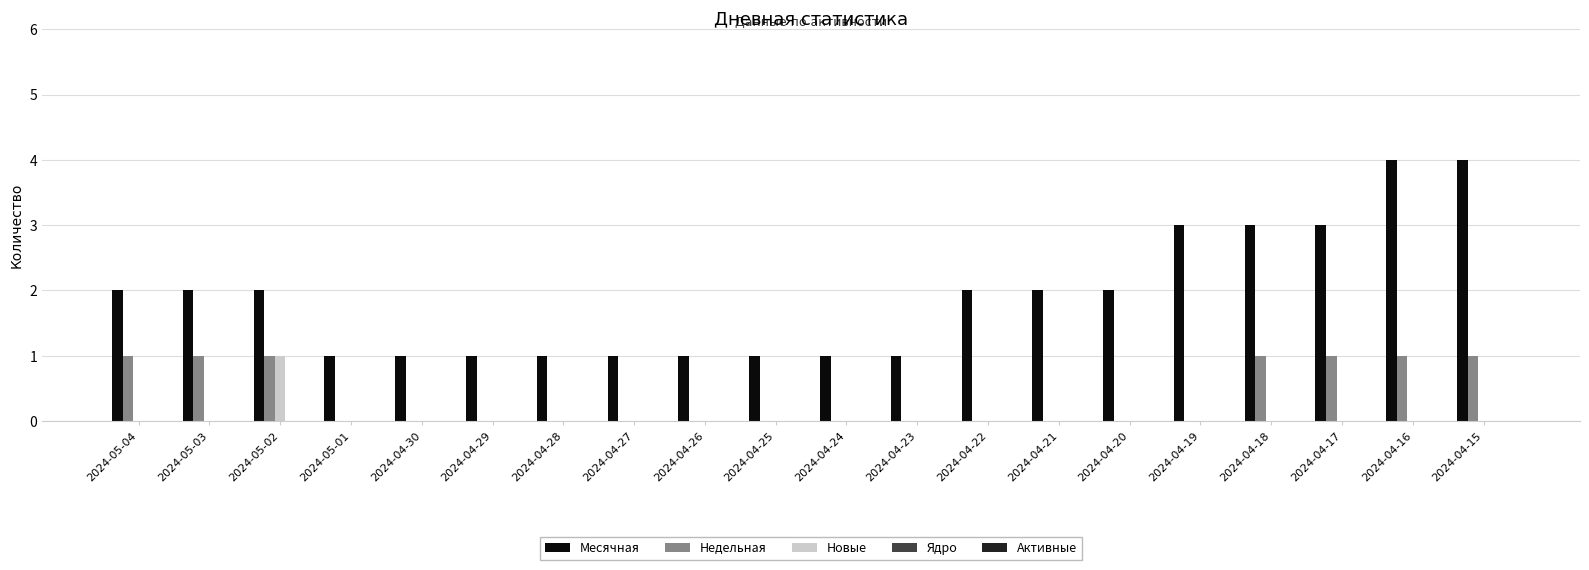

Count the Новые values in the range 0 to 1.

20